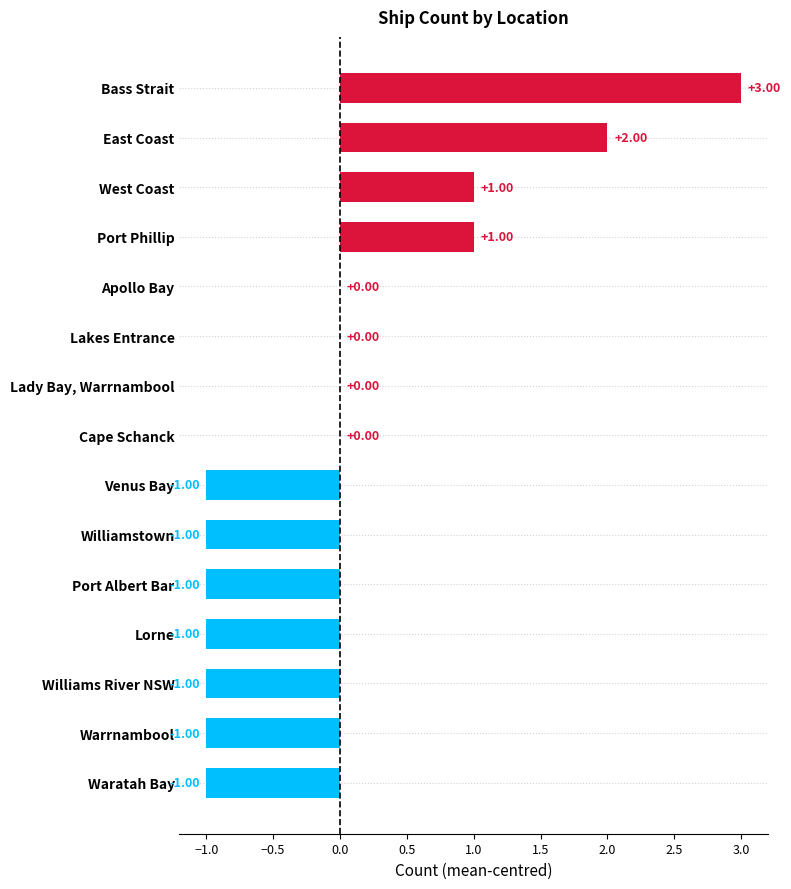

What is the greatest value displayed?

3